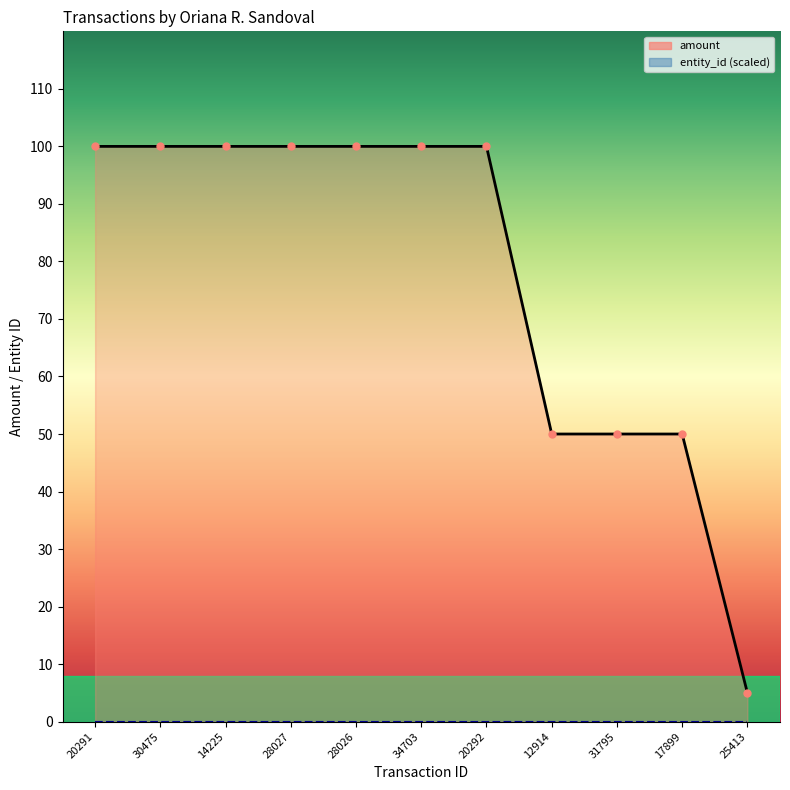

How many data points does each series have?

11